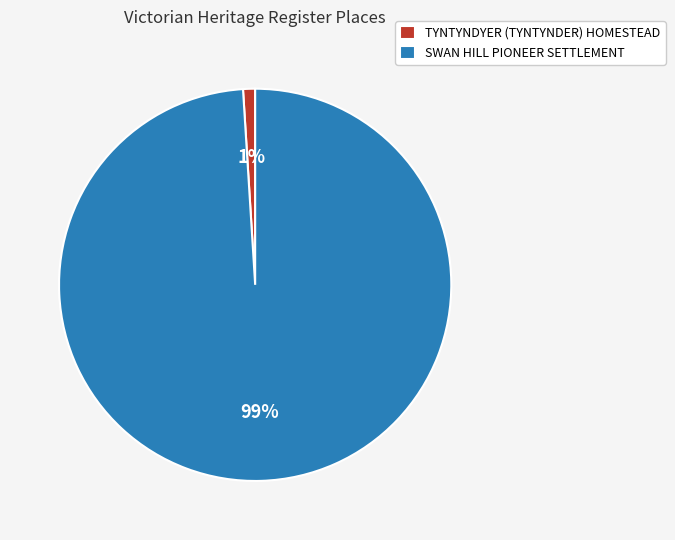

Is TYNTYNDYER (TYNTYNDER) HOMESTEAD the majority of the pie?

No